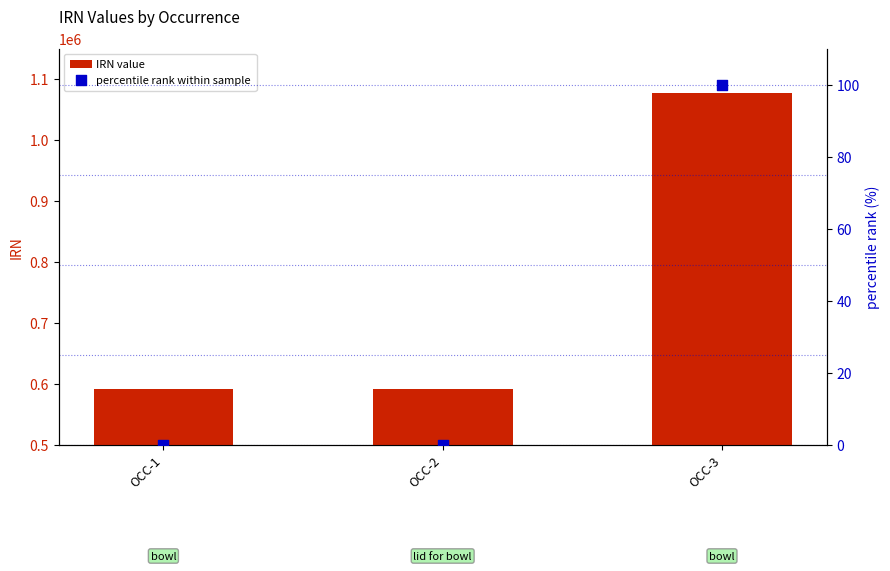

Which series reaches the maximum Y coordinate?

IRN value